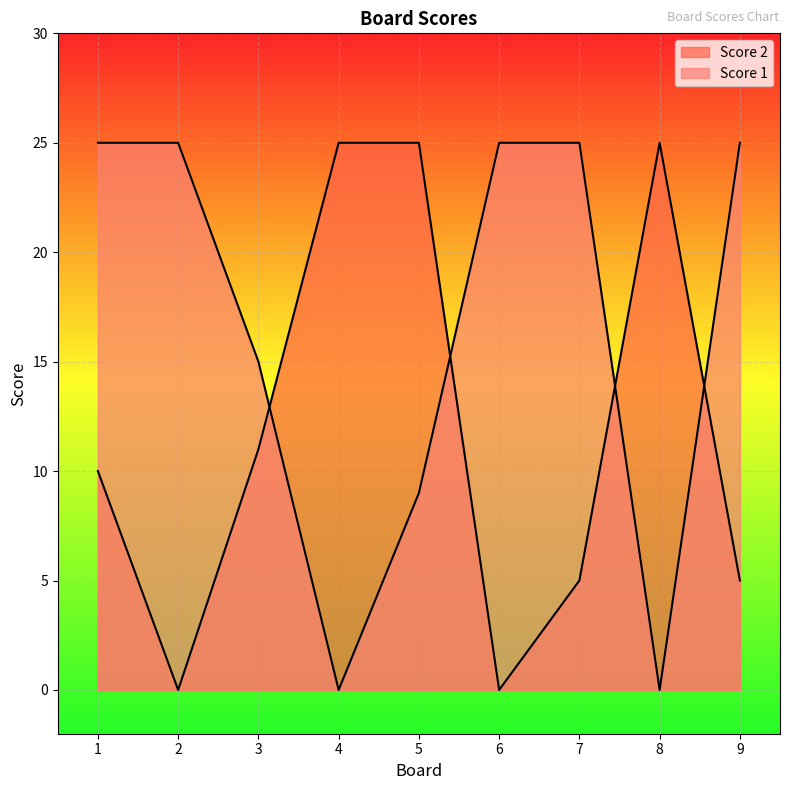

How many times do Score 2 and Score 1 cross each other?

4